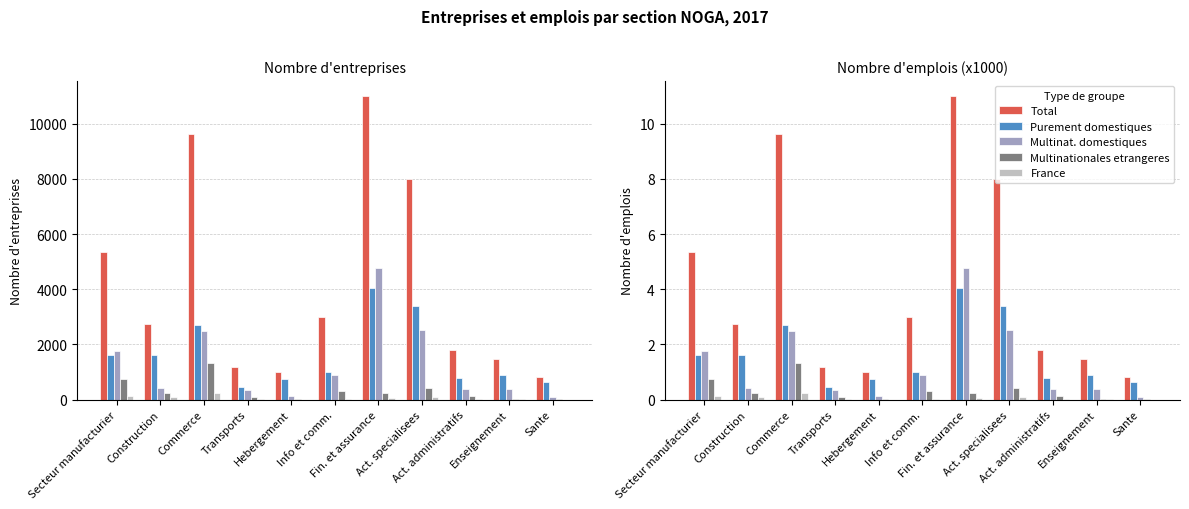

What are all the series names shown in the legend?

Total, Purement domestiques, Multinat. domestiques, Multinationales etrangeres, France